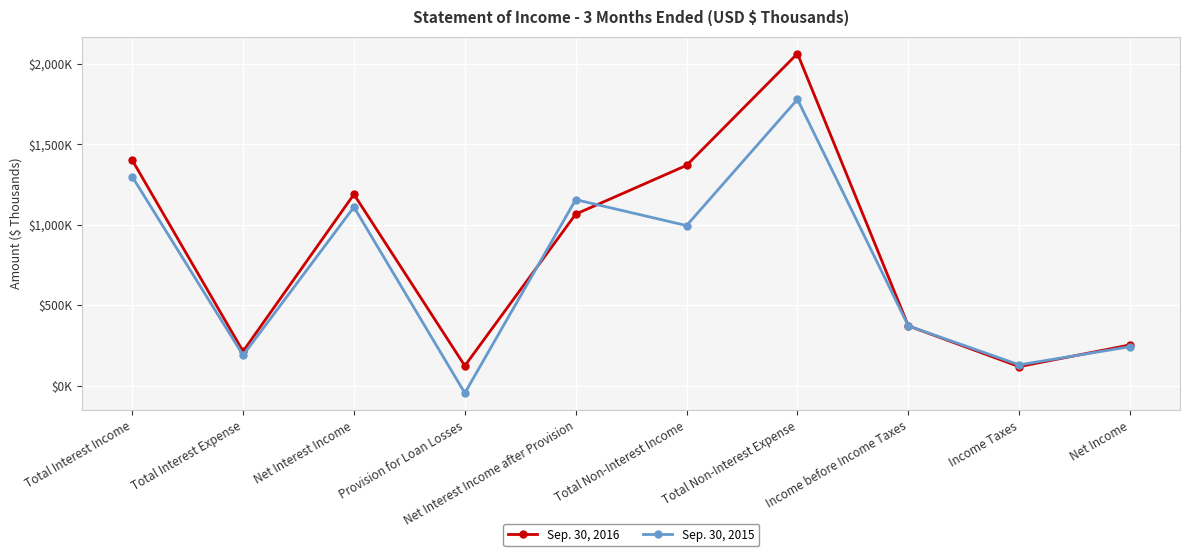

What is the approximate value of Sep. 30, 2015 at Total Interest Income, to the nearest 50?

1300